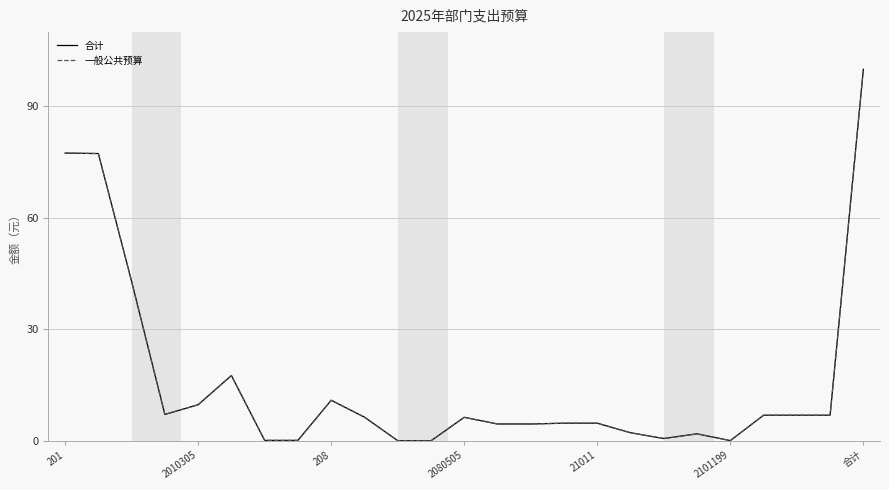

What is the difference between the second highest and minimum values in the 合计 series?

77.4